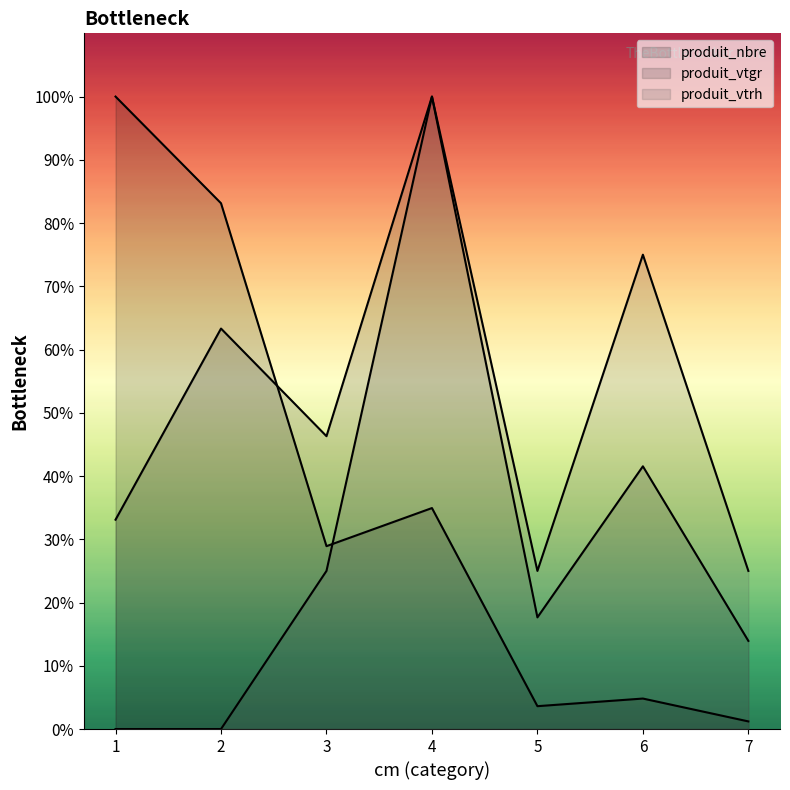

At which label does produit_vtrh reach its minimum?

1